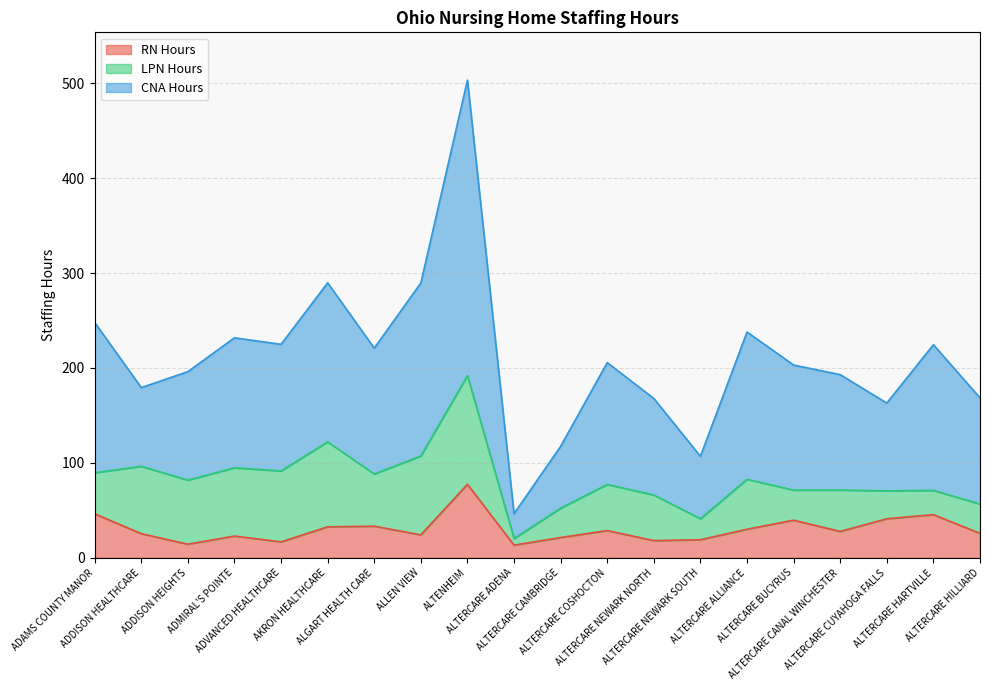

Where does the RN Hours series first go above 27?

ADAMS COUNTY MANOR